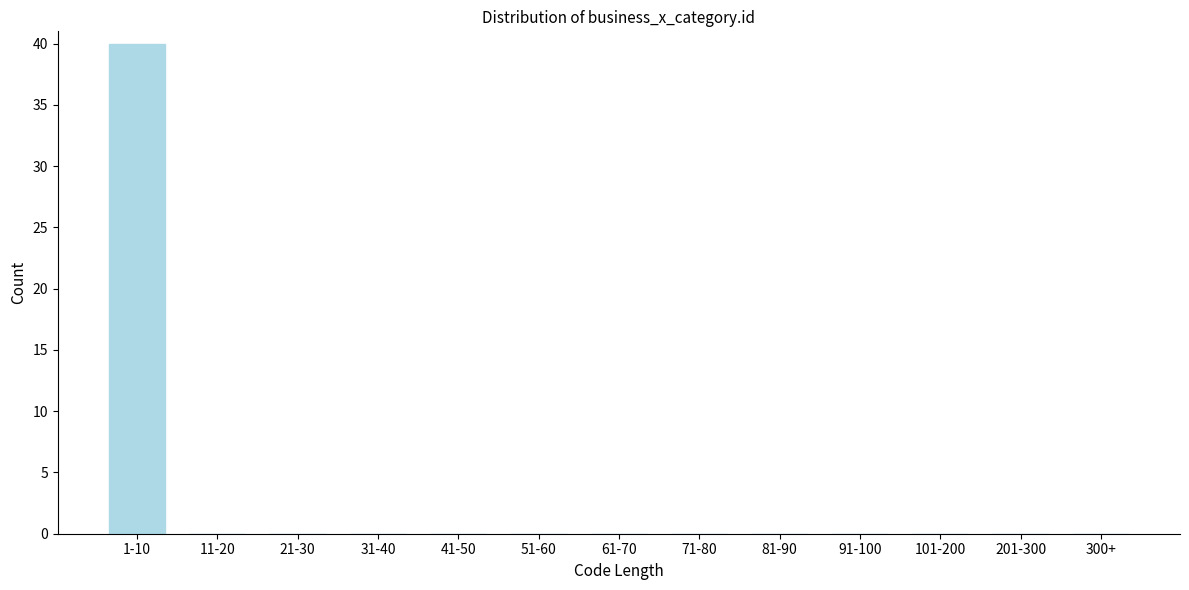

Reading left to right, extract all data points from this chart.

1-10=40	11-20=0	21-30=0	31-40=0	41-50=0	51-60=0	61-70=0	71-80=0	81-90=0	91-100=0	101-200=0	201-300=0	300+=0